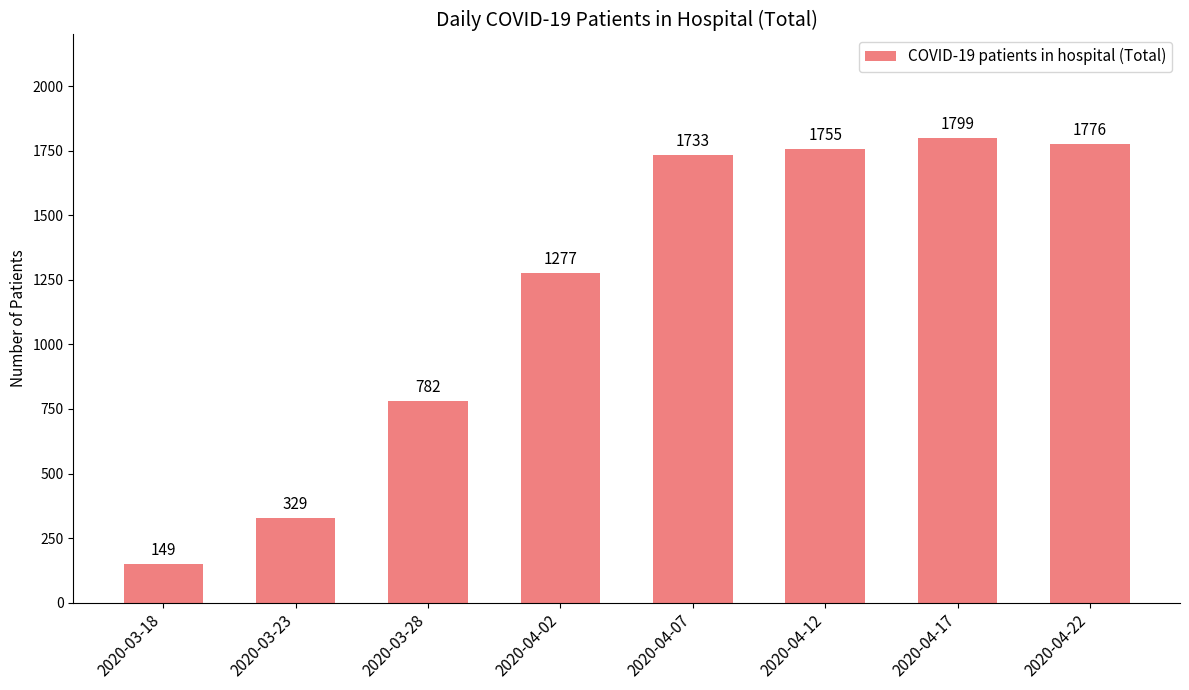

What is the change in value from 2020-04-02 to 2020-04-07?

+456